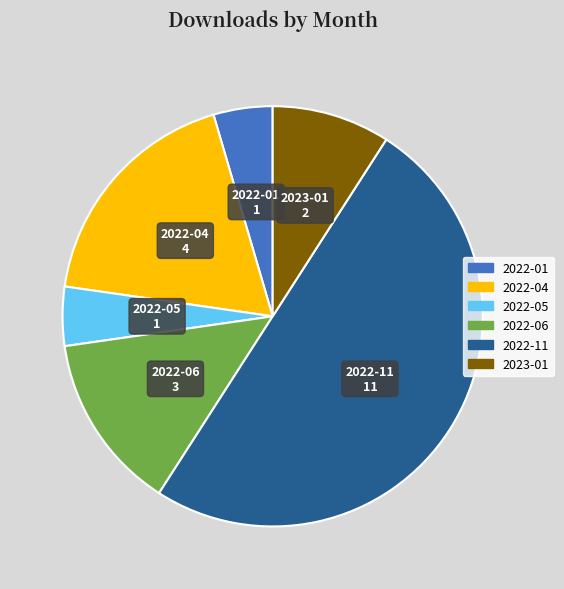

Count the number of slices in the pie.

6